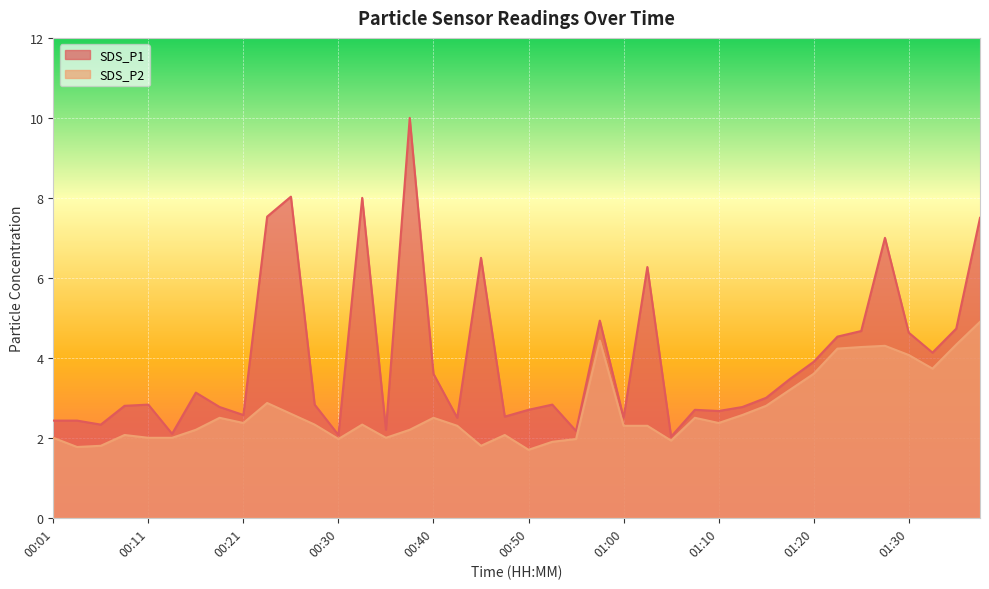

Which has a higher value, 00:40 or 00:35?

00:40